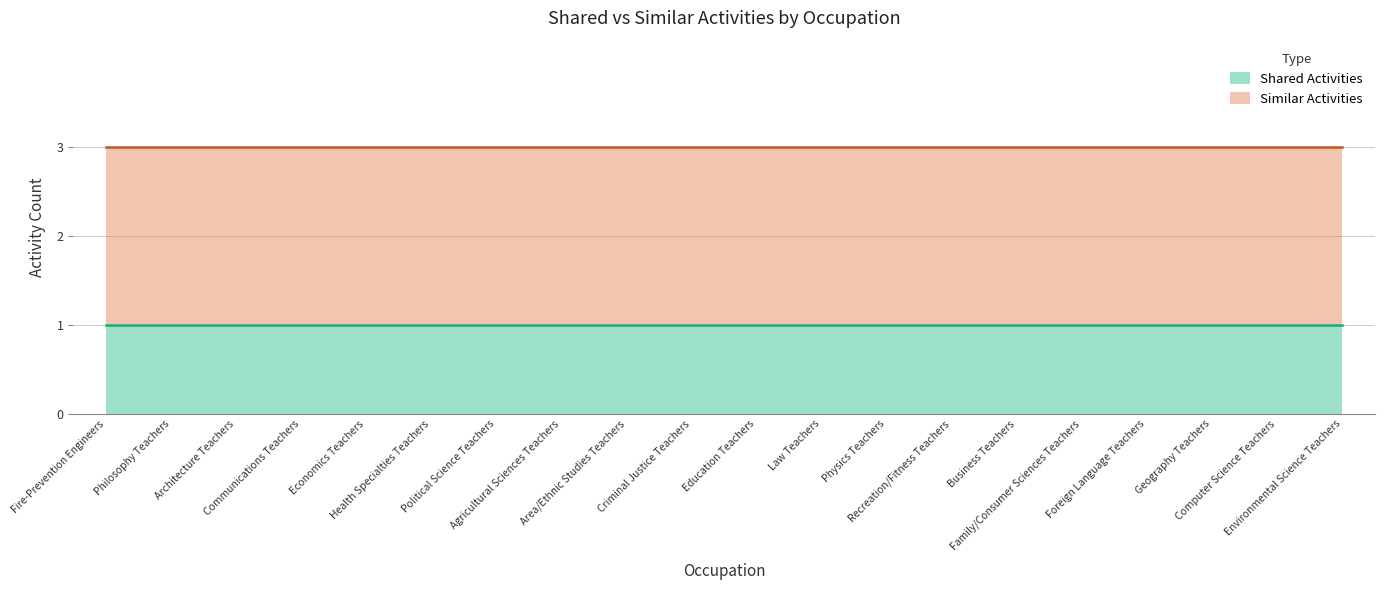

What are all the series names shown in the legend?

Shared Activities, Similar Activities